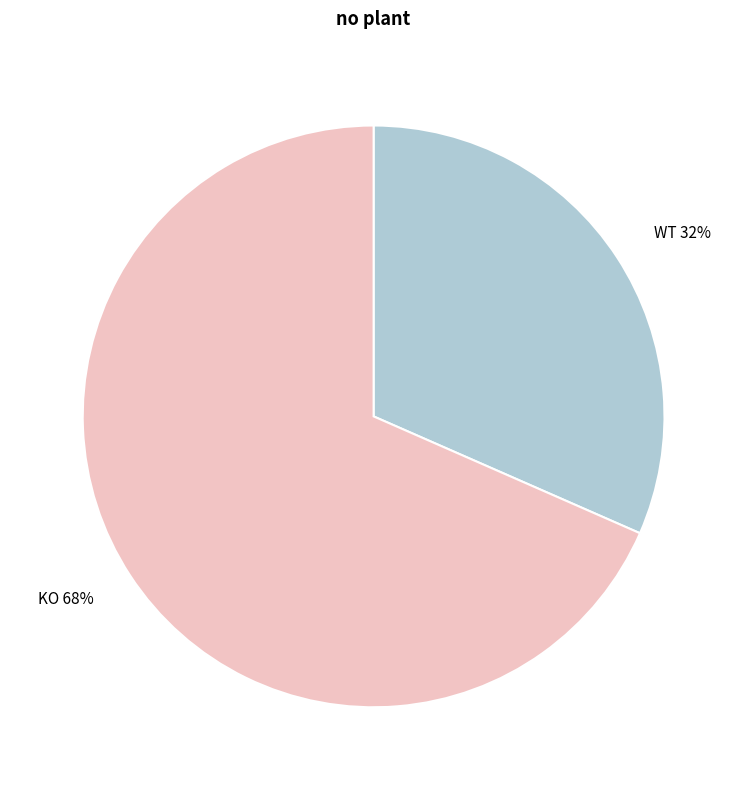

Rank the categories by value from lowest to highest.

WT, KO